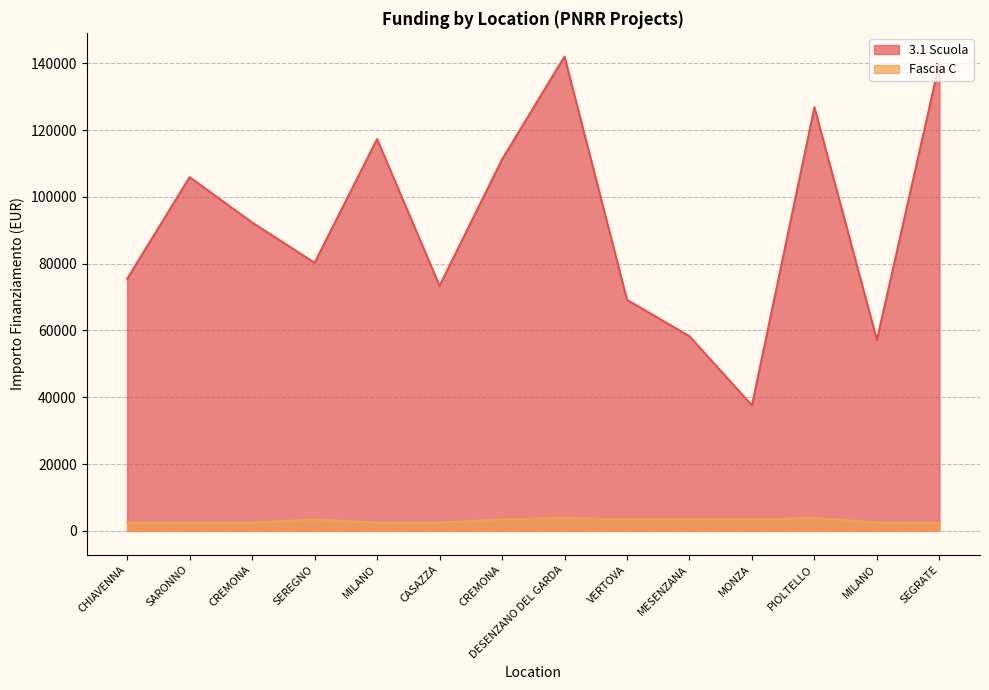

At how many categories does at least one series exceed 37923?

13